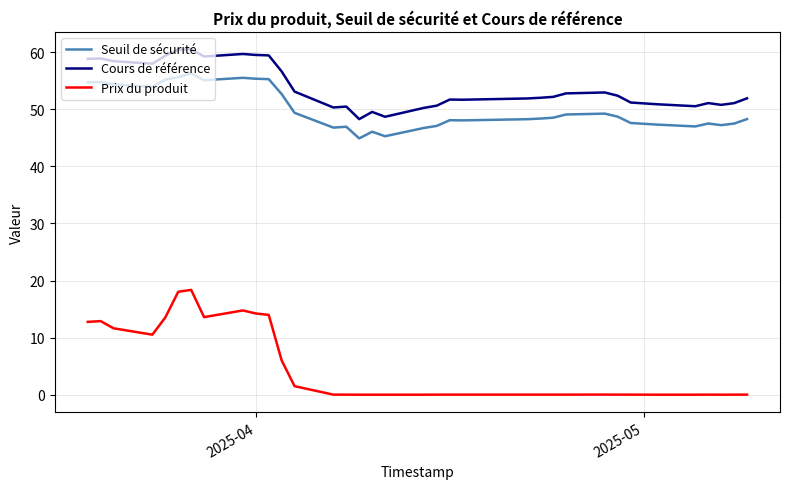

True or false: Seuil de sécurité and Prix du produit cross at least once.

False